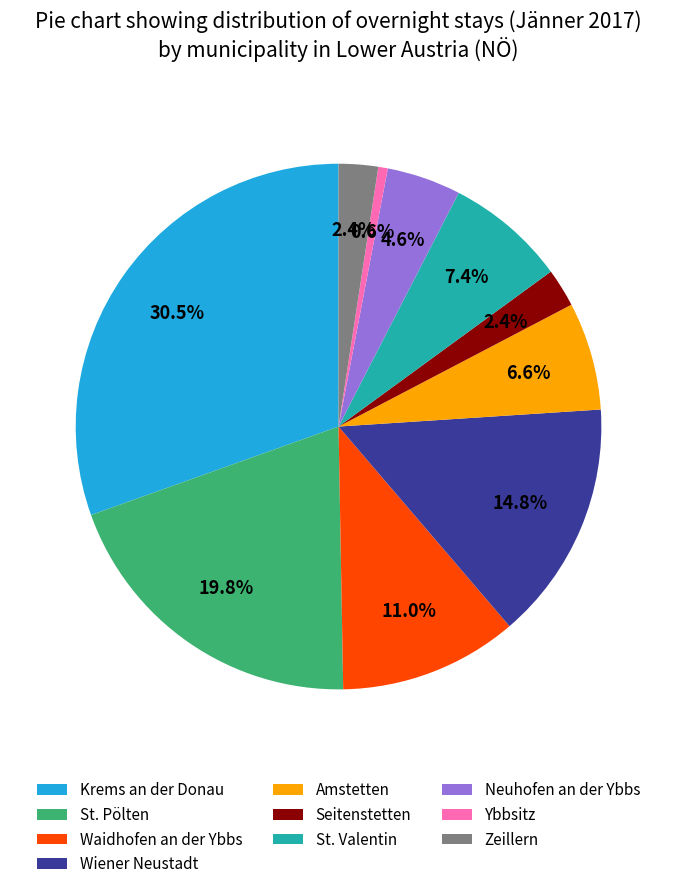

Combined, do St. Pölten and Seitenstetten account for over 50%?

No